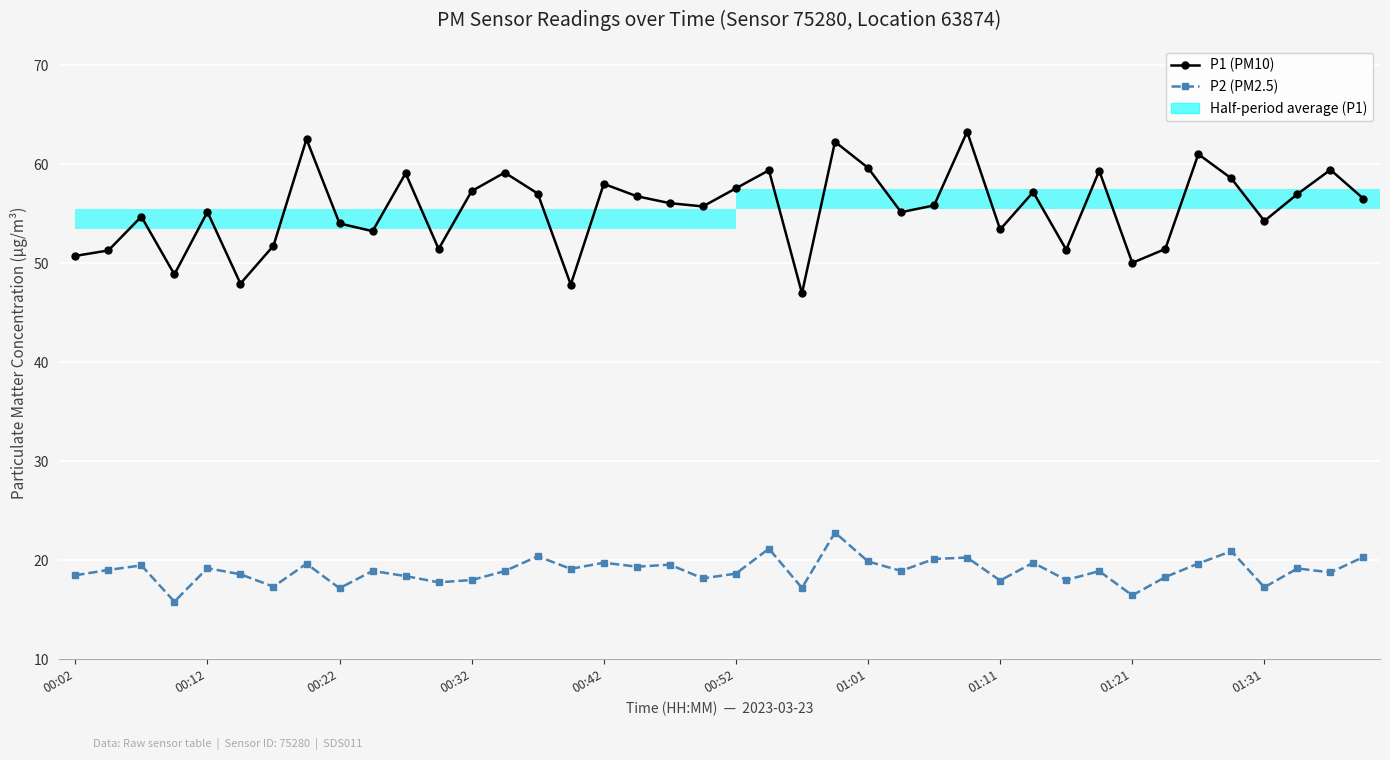

Which series has the largest total across all categories?

P1 (PM10)